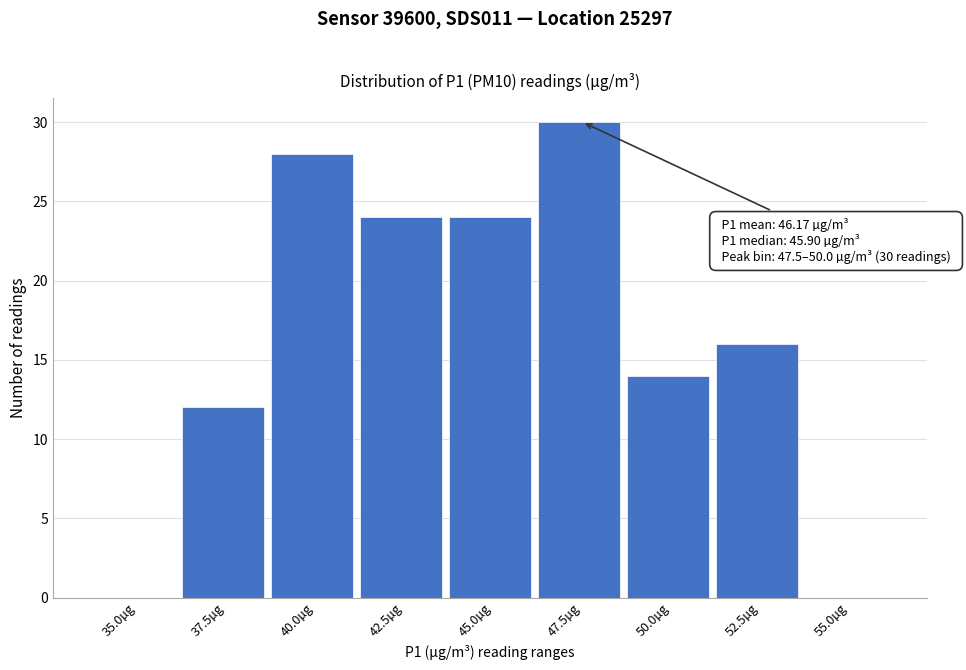

Reading left to right, transcribe all the data shown in this chart.

35.0µg=0	37.5µg=12	40.0µg=28	42.5µg=24	45.0µg=24	47.5µg=30	50.0µg=14	52.5µg=16	55.0µg=0